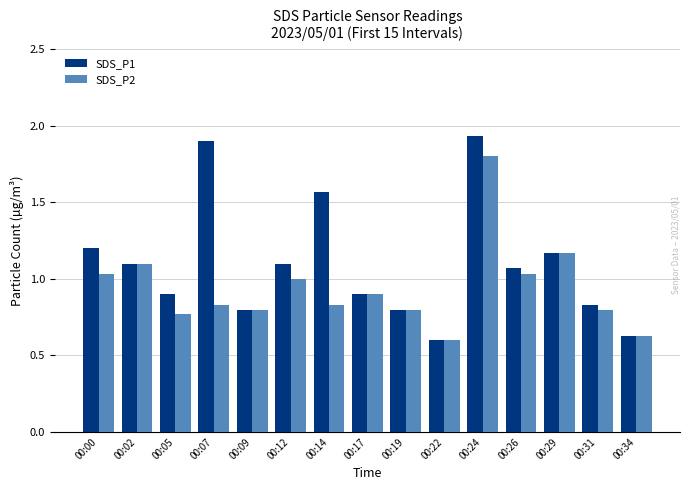

What is the maximum value for SDS_P2?

1.8